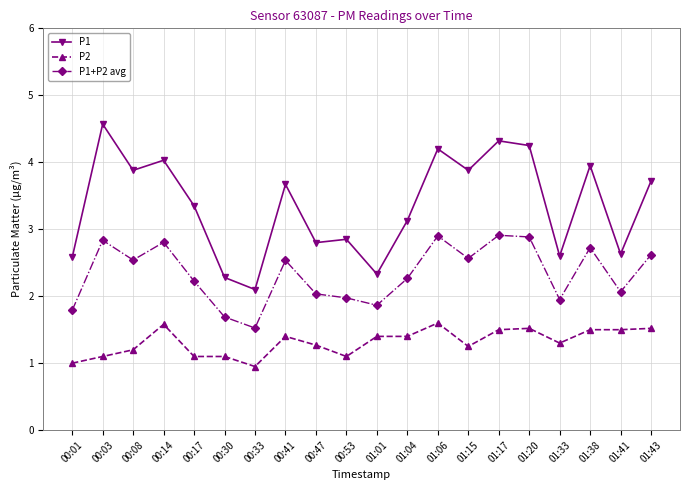

Rank the series by their maximum value, from lowest to highest.

P2, P1+P2 avg, P1